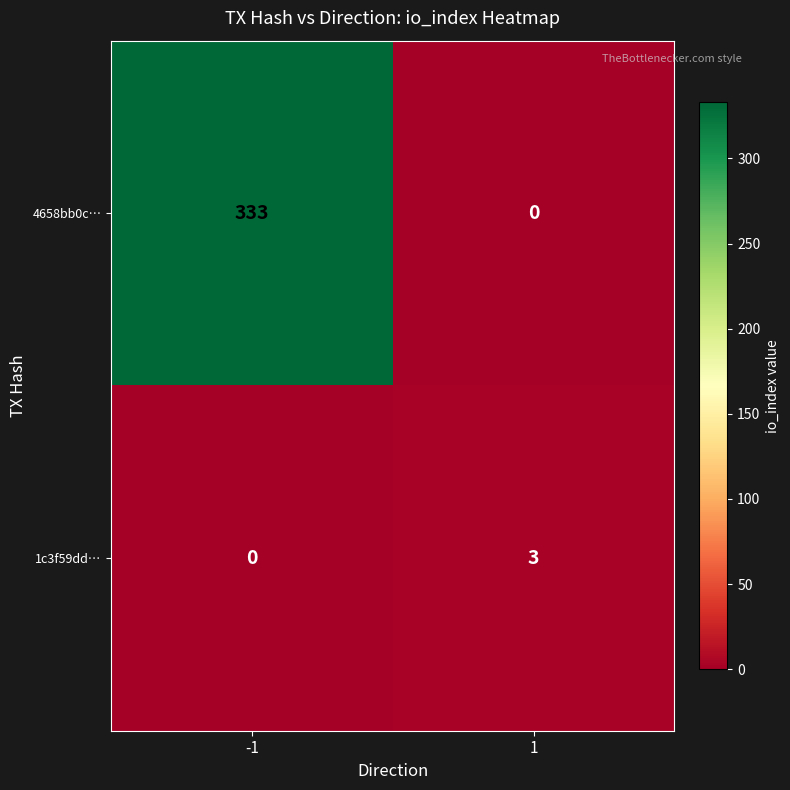

How many data points does each series have?

2